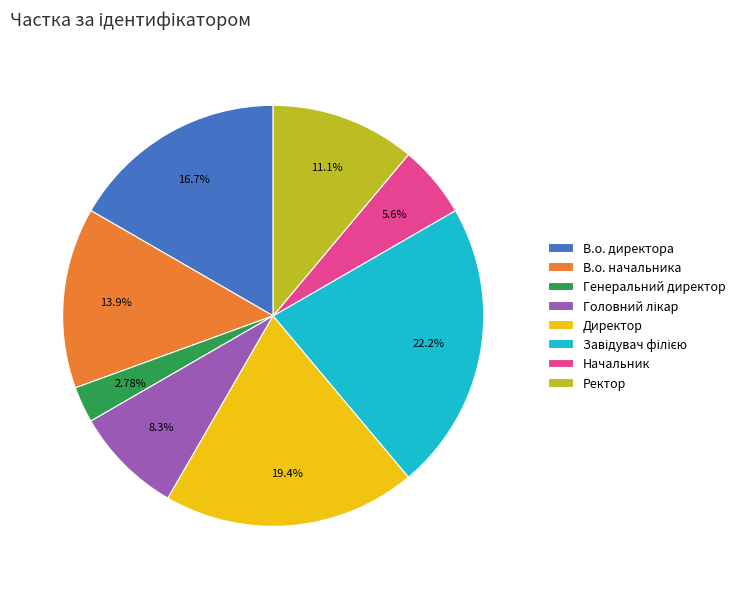

Count the number of slices in the pie.

8